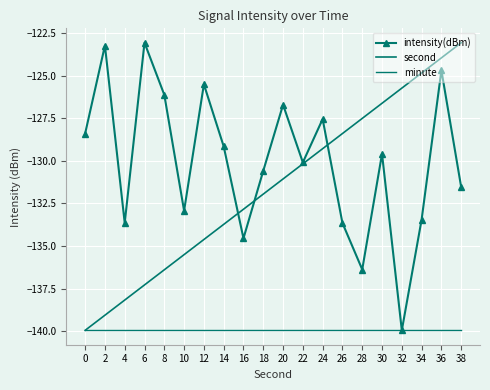

Which series has the largest range (max minus min)?

intensity(dBm)